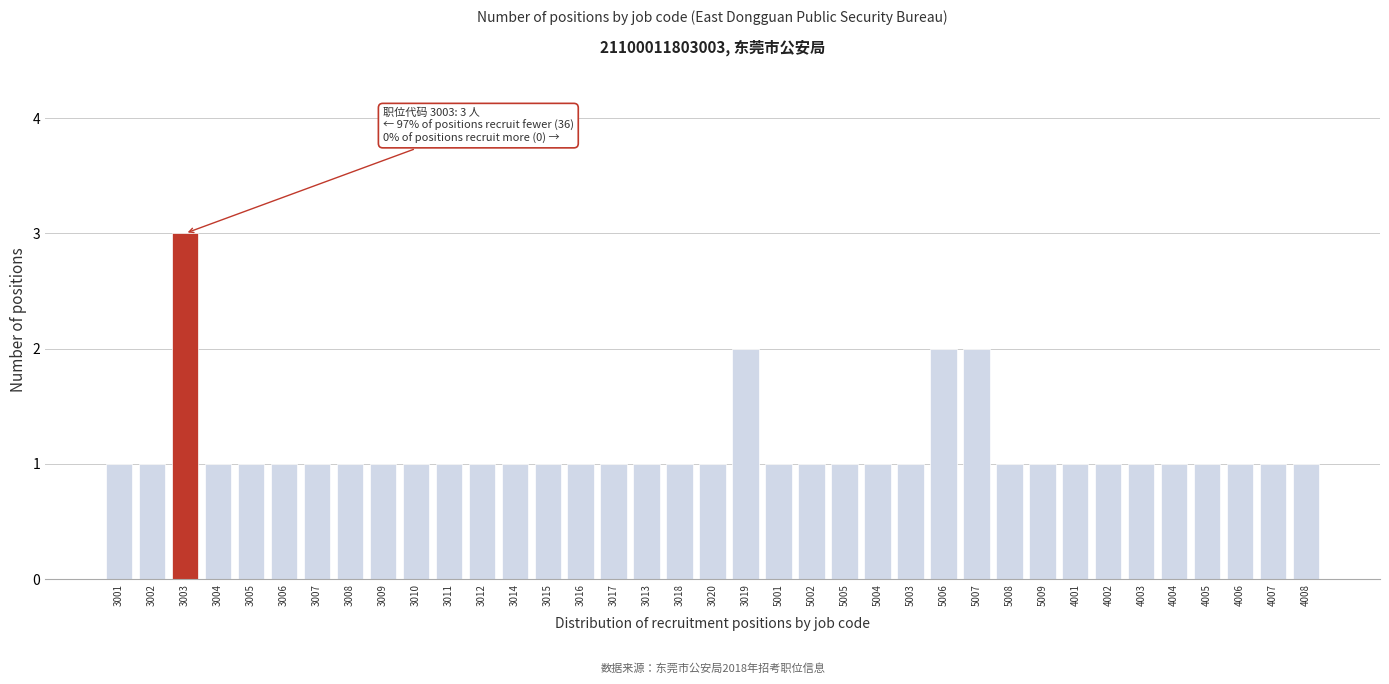

Approximately how many times larger is the value at 5001 compared to 3020?

1.0